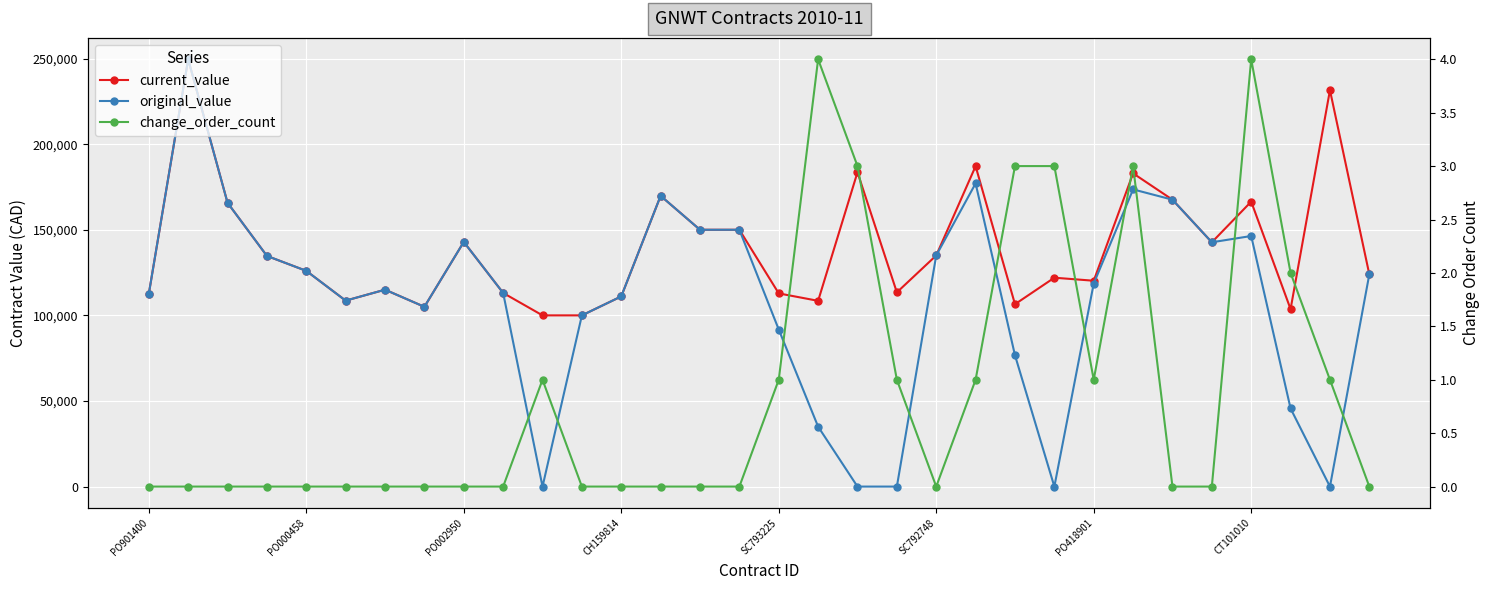

The value of original_value at 27 is 142688.0. True or false?

True